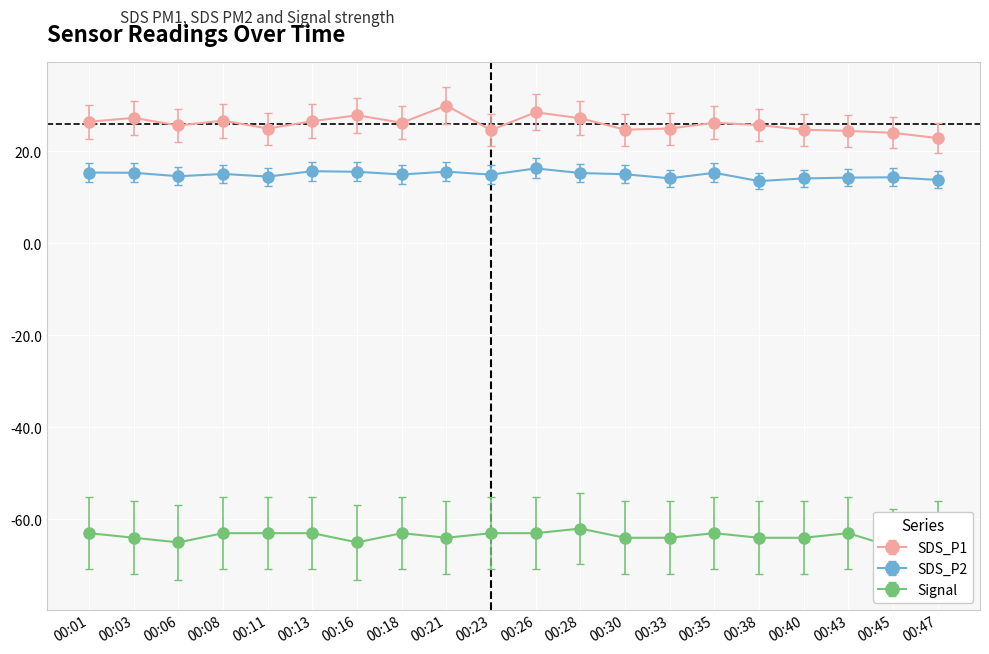

True or false: SDS_P1 and SDS_P2 intersect in this chart.

False